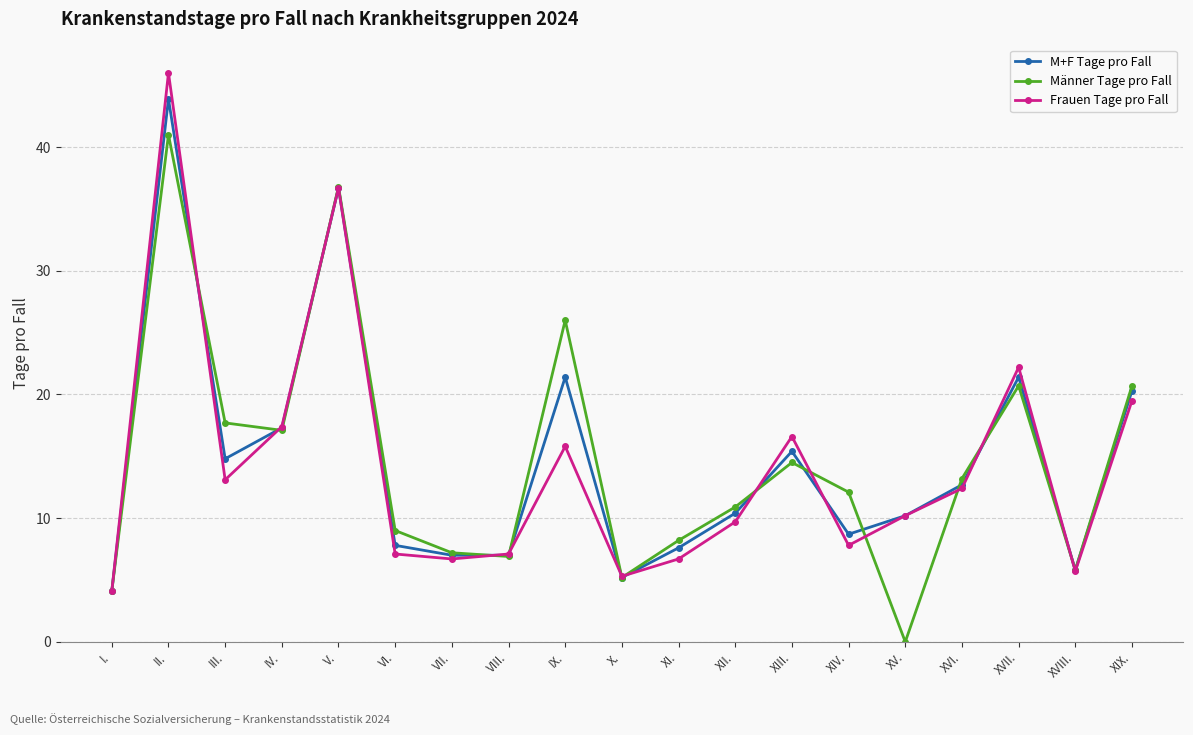

Rank the series by their maximum value, from highest to lowest.

Frauen Tage pro Fall, M+F Tage pro Fall, Männer Tage pro Fall